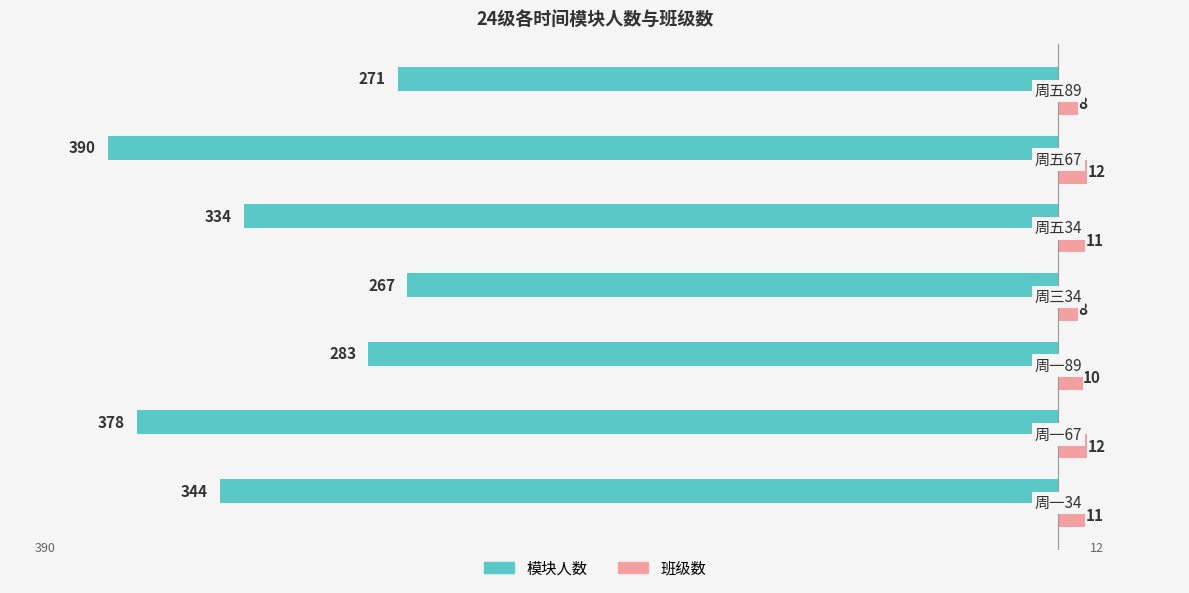

What is the difference between the maximum and minimum values in the 班级数 series?

4